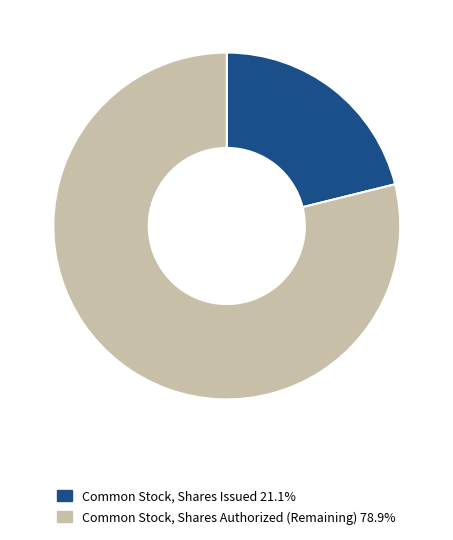

Is the sum of Common Stock, Shares Issued 21.1% and Common Stock, Shares Authorized (Remaining) 78.9% greater than half?

Yes